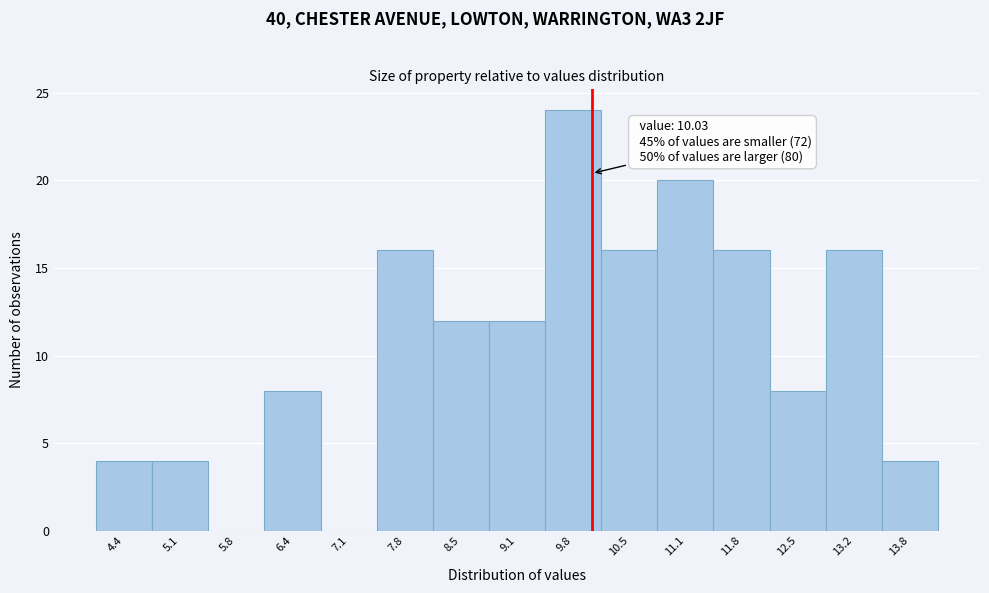

Over which range of the x-axis is the bar tallest?

9.5 to 10.1